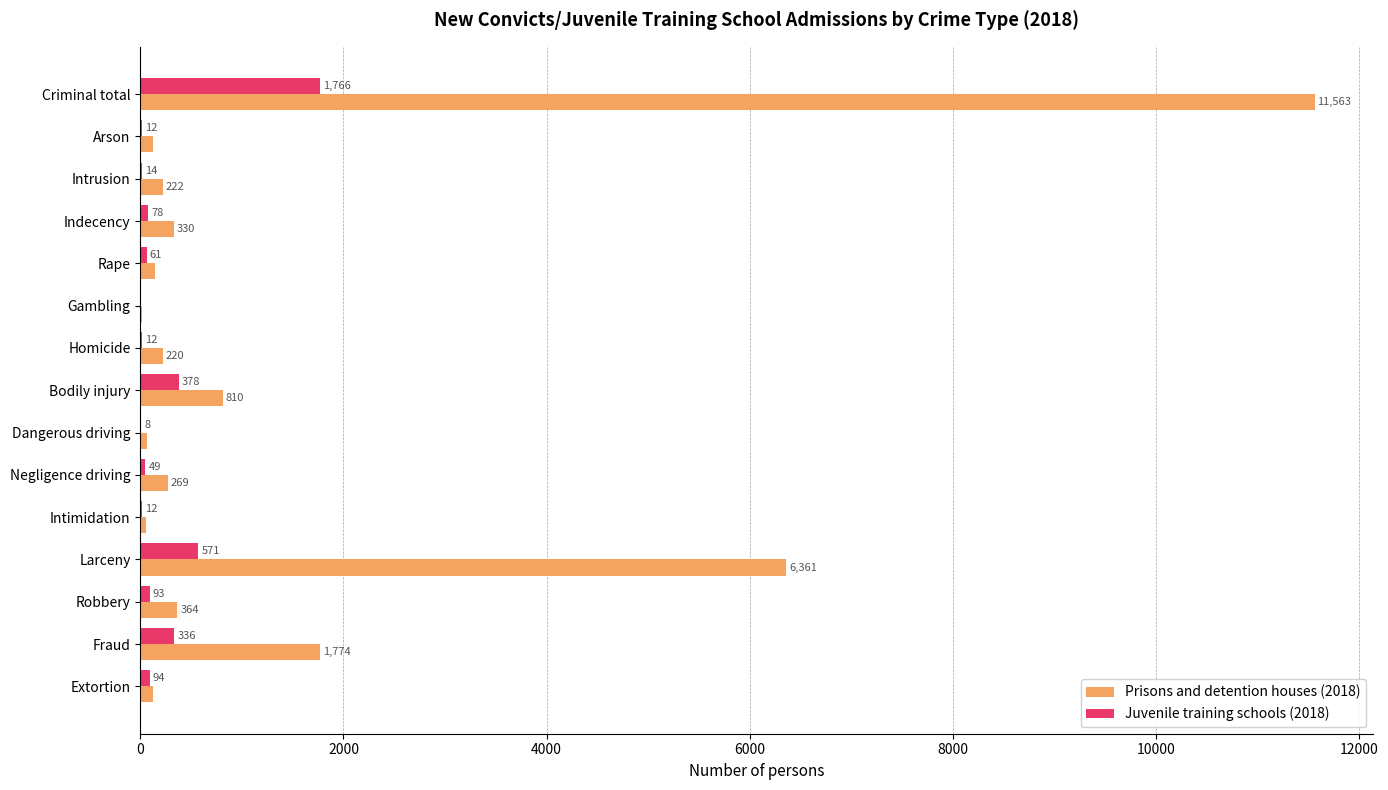

Is it true that Juvenile training schools (2018) equals 94 at Extortion?

True